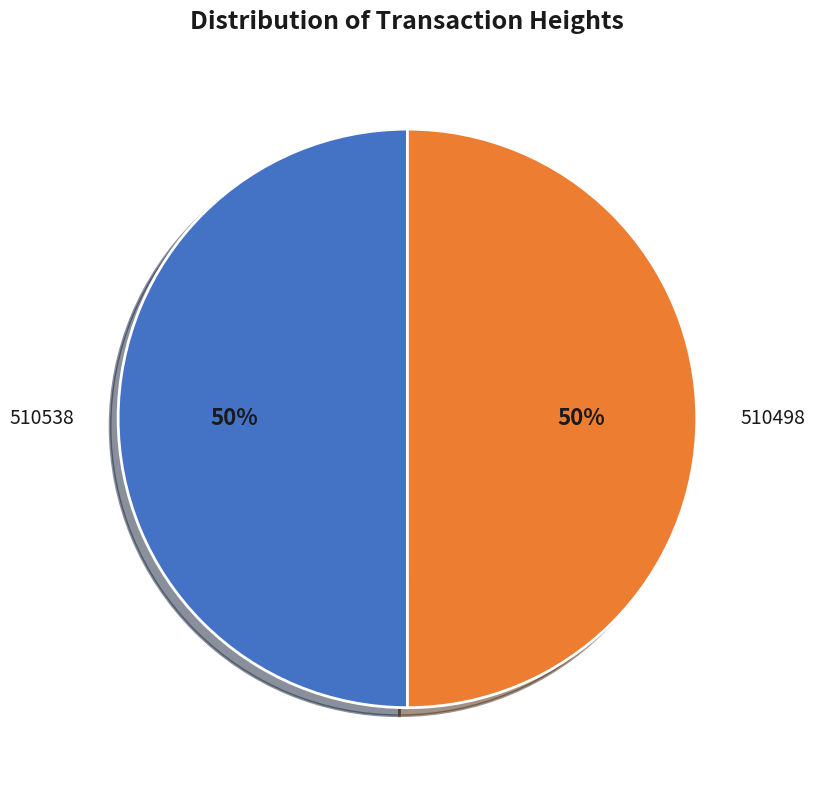

To the nearest percent, what percentage of the pie is 510498?

50%